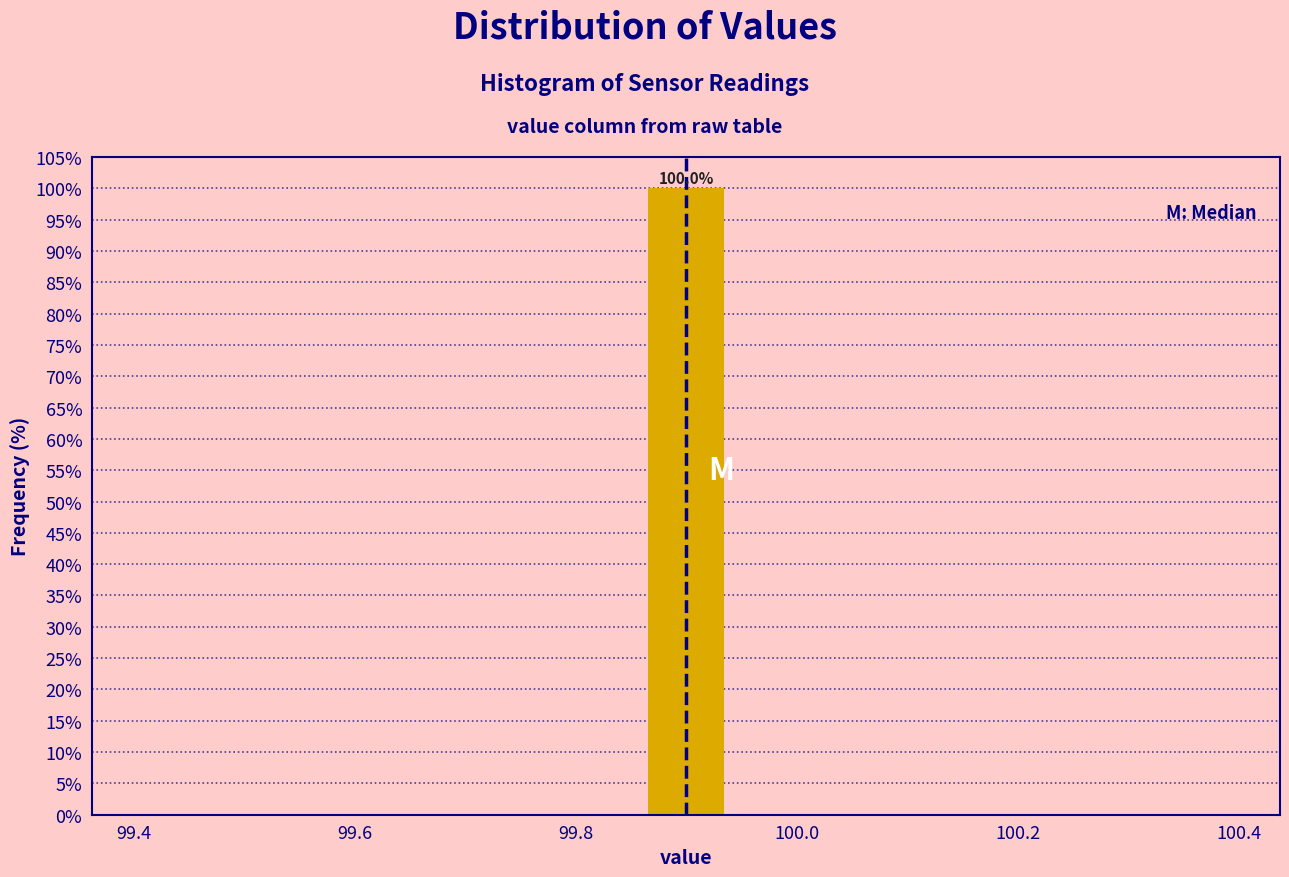

Which range on the x-axis has the tallest bar?

99.86 to 99.94